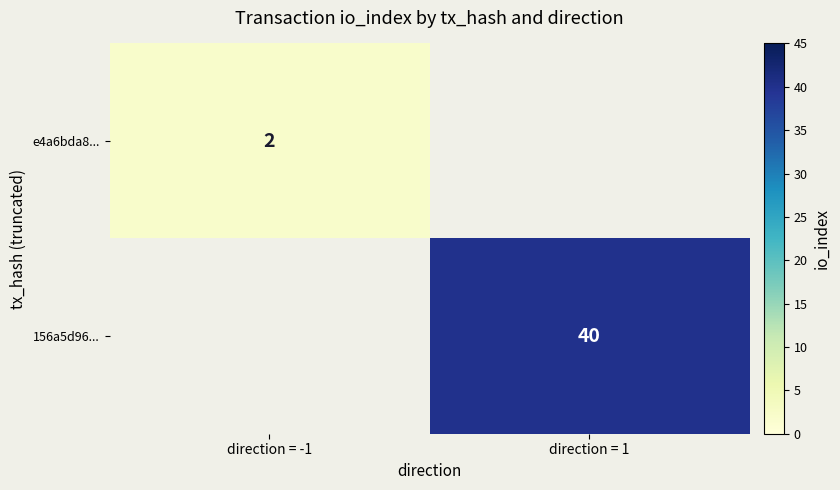

The value of e4a6bda8... at direction = -1 is 2. True or false?

True